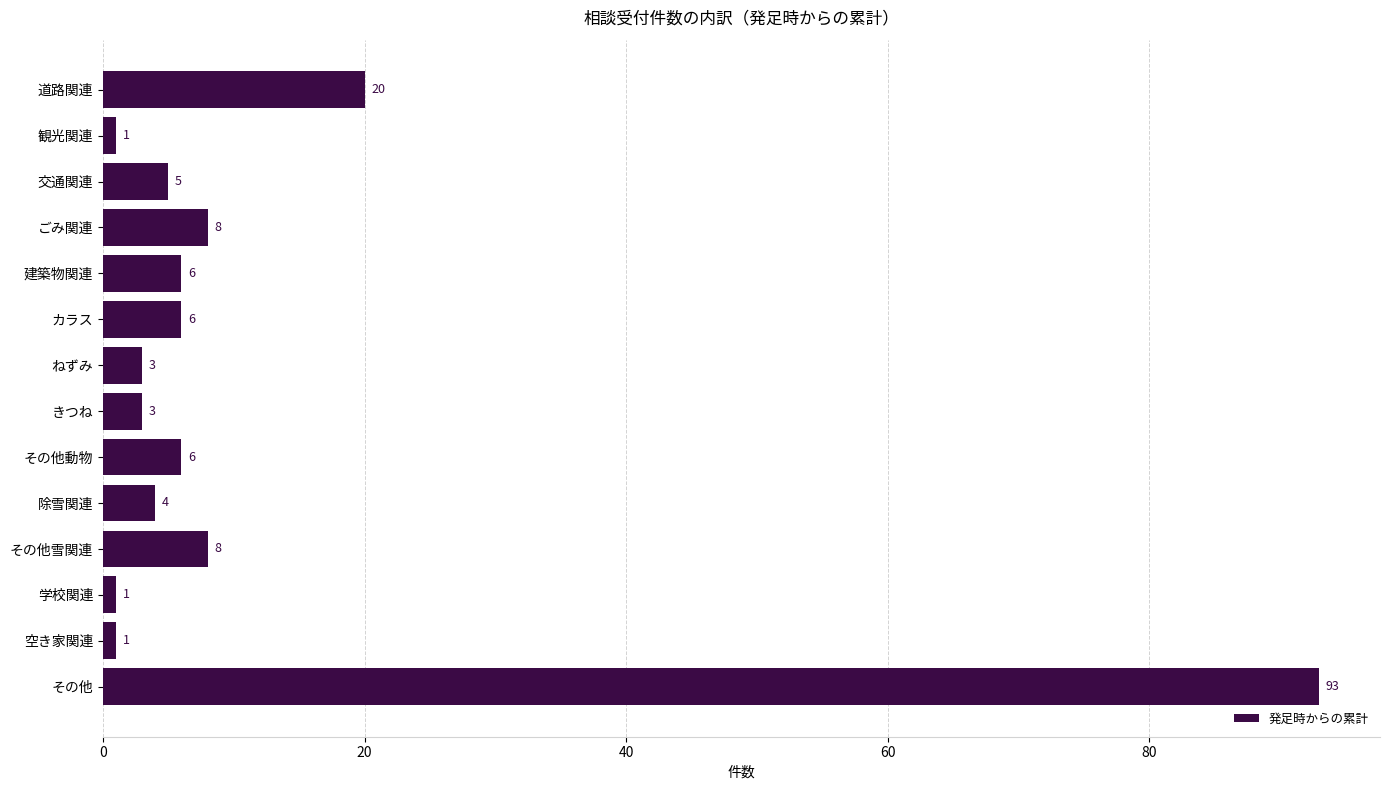

The chart shows a value of 3 at きつね. True or false?

True